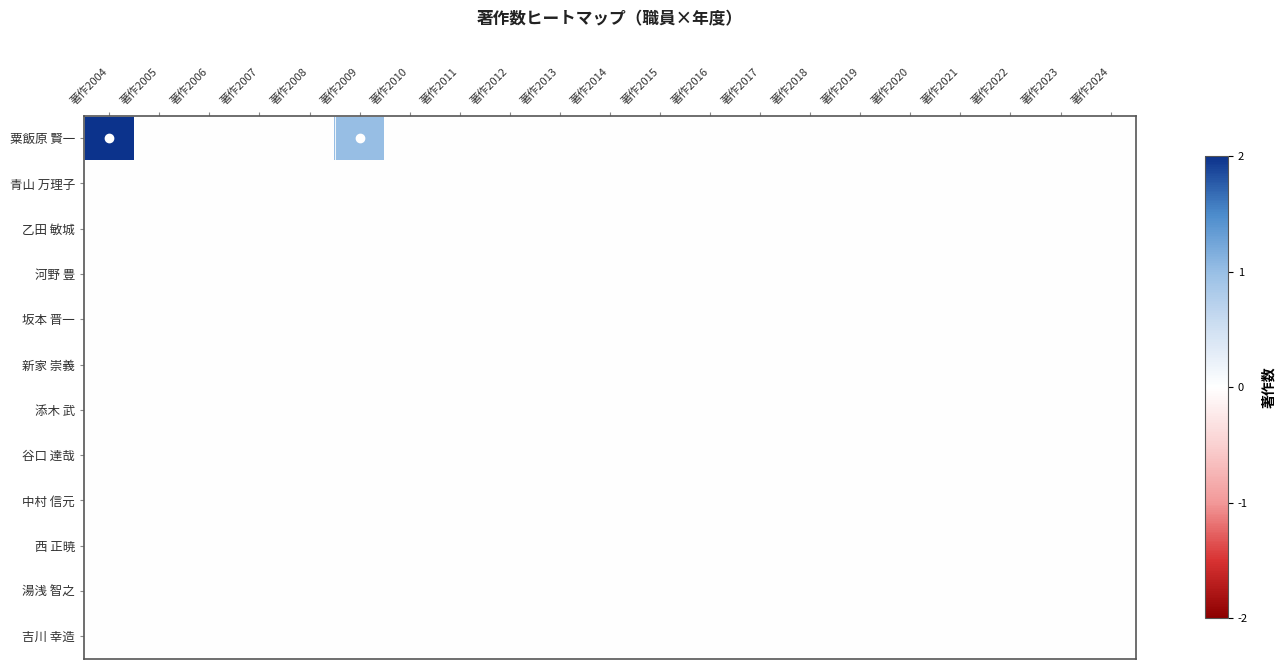

At which category is the sum across all series the highest?

著作2004